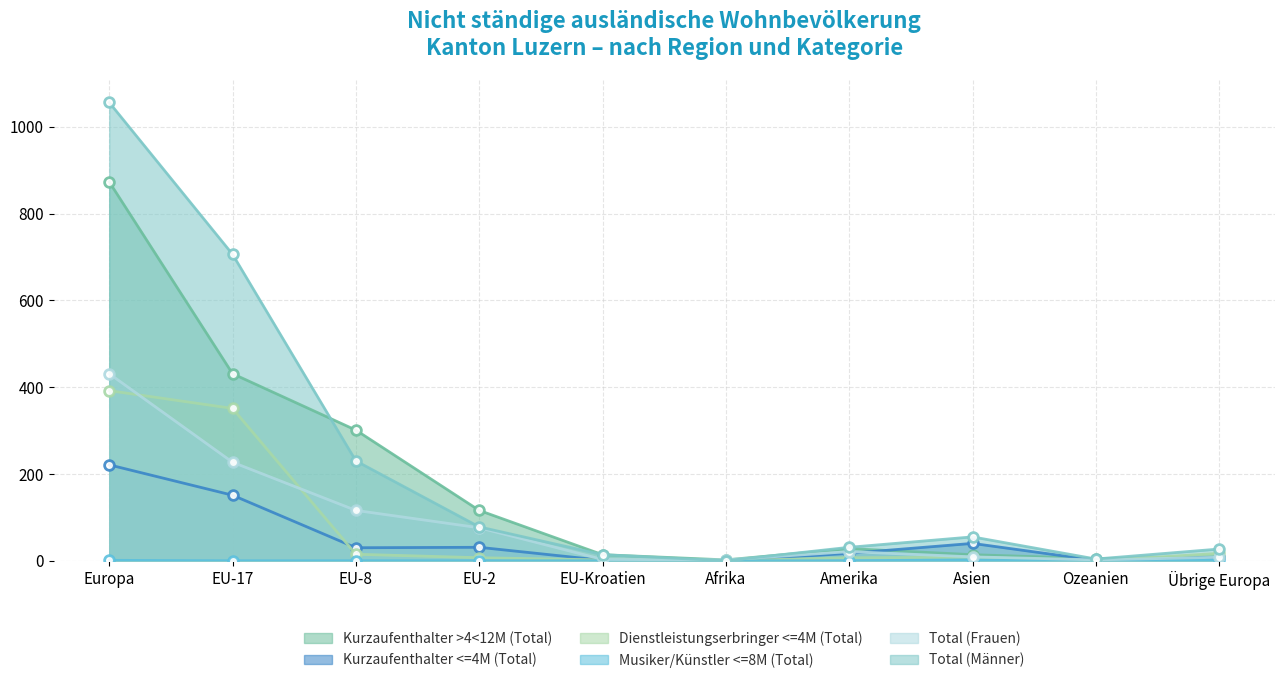

List the series in order of their peak value, highest first.

Total (Männer), Kurzaufenthalter >4<12M (Total), Total (Frauen), Dienstleistungserbringer <=4M (Total), Kurzaufenthalter <=4M (Total), Musiker/Künstler <=8M (Total)